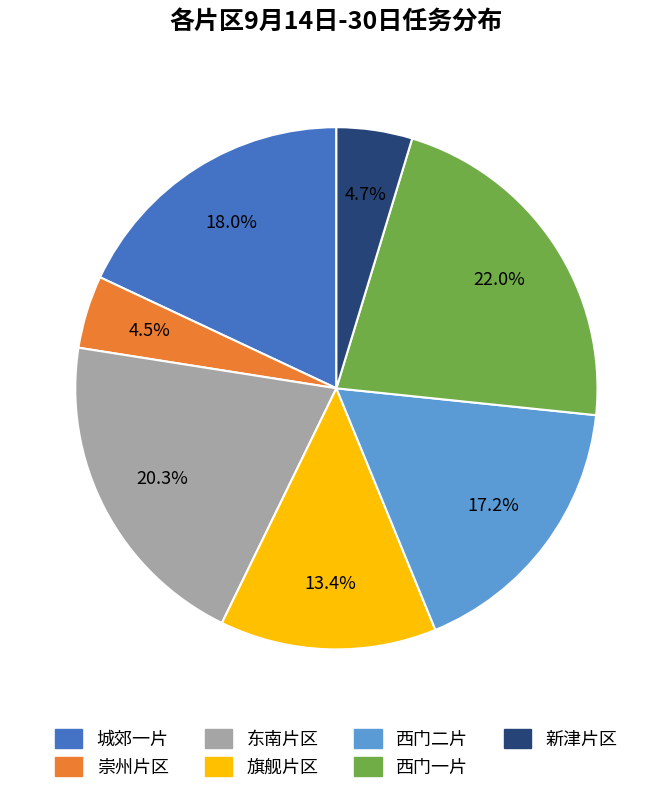

Approximately how many times larger is the value at 西门二片 compared to 新津片区?

3.7